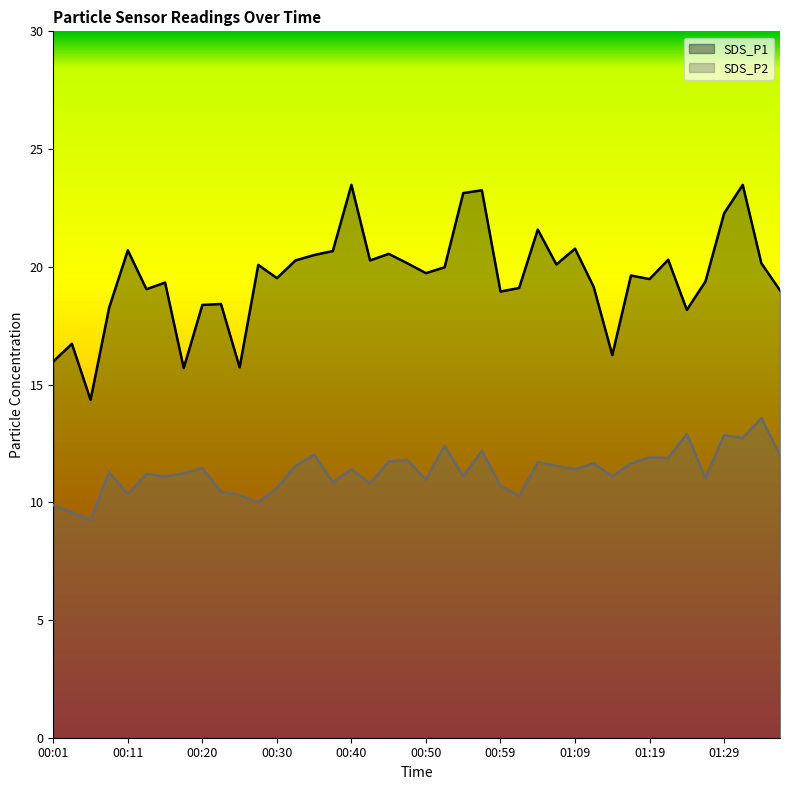

What is the difference between the maximum and minimum values in the SDS_P2 series?

4.3